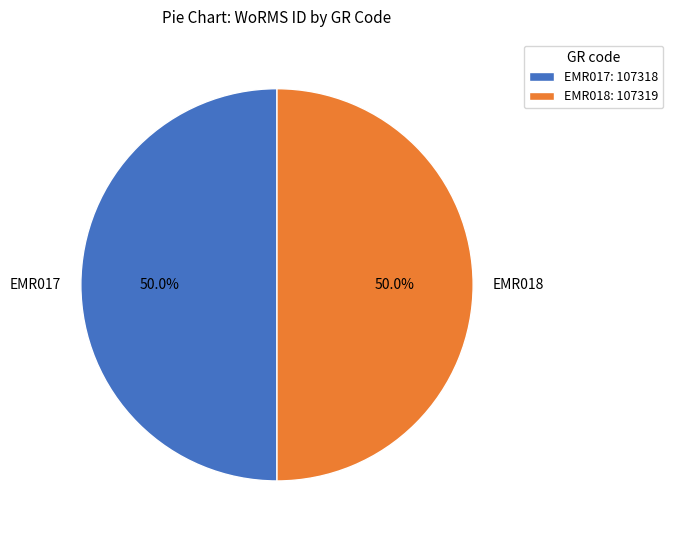

Is it true that EMR018 is 50% of the pie?

True